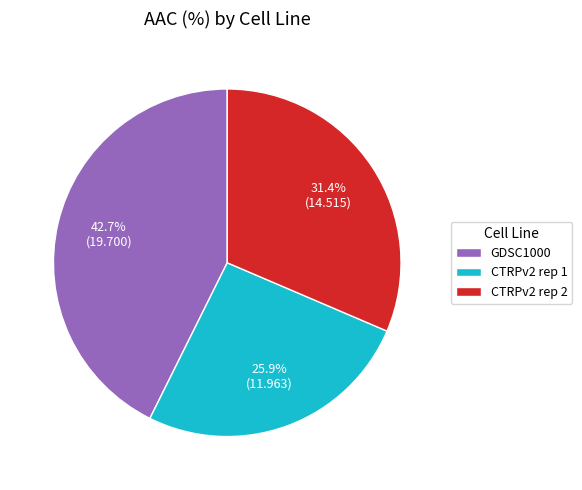

To the nearest percent, what percentage of the pie is GDSC1000?

43%